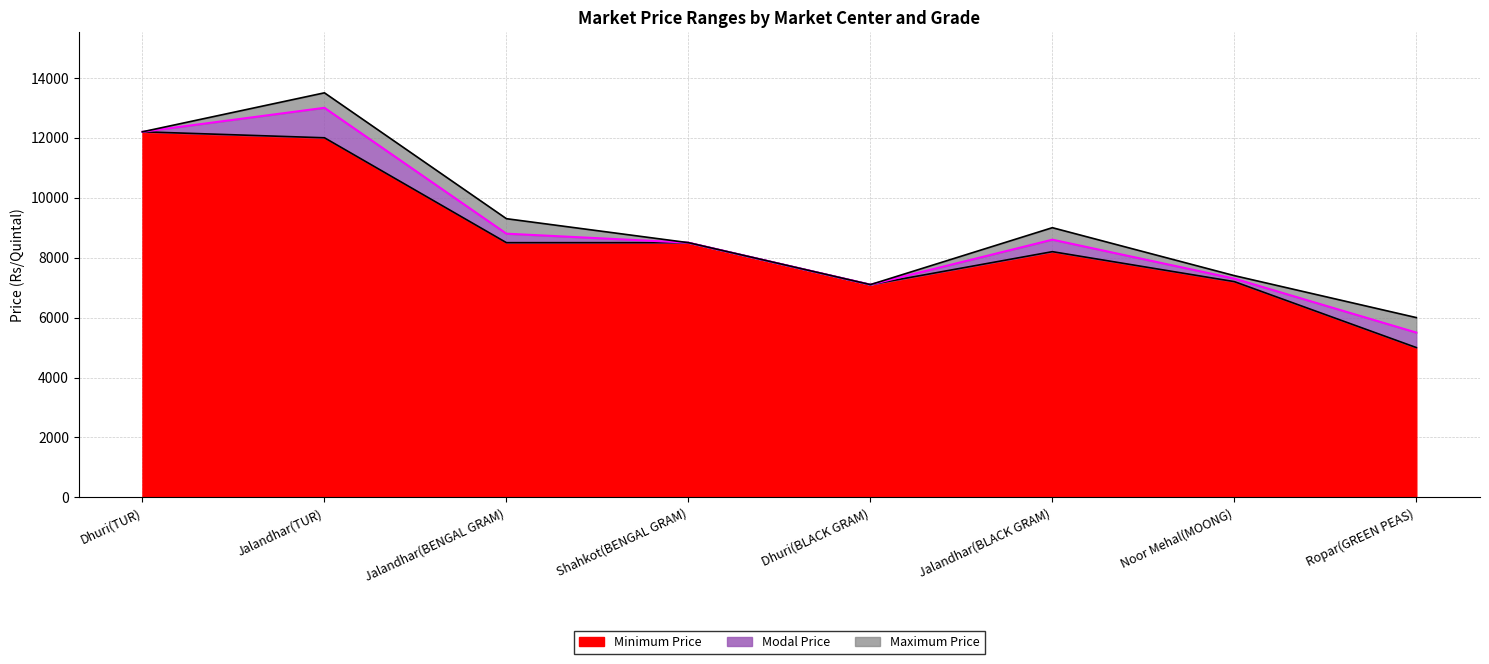

Reading right to left, what are all the values shown in this chart?

Minimum Price: Ropar(GREEN PEAS)=5000	Noor Mehal(MOONG)=7200	Jalandhar(BLACK GRAM)=8200	Dhuri(BLACK GRAM)=7100	Shahkot(BENGAL GRAM)=8500	Jalandhar(BENGAL GRAM)=8500	Jalandhar(TUR)=12000	Dhuri(TUR)=12200
Maximum Price: Ropar(GREEN PEAS)=6000	Noor Mehal(MOONG)=7400	Jalandhar(BLACK GRAM)=9000	Dhuri(BLACK GRAM)=7100	Shahkot(BENGAL GRAM)=8500	Jalandhar(BENGAL GRAM)=9300	Jalandhar(TUR)=13500	Dhuri(TUR)=12200
Modal Price: Ropar(GREEN PEAS)=5500	Noor Mehal(MOONG)=7300	Jalandhar(BLACK GRAM)=8600	Dhuri(BLACK GRAM)=7100	Shahkot(BENGAL GRAM)=8500	Jalandhar(BENGAL GRAM)=8800	Jalandhar(TUR)=13000	Dhuri(TUR)=12200